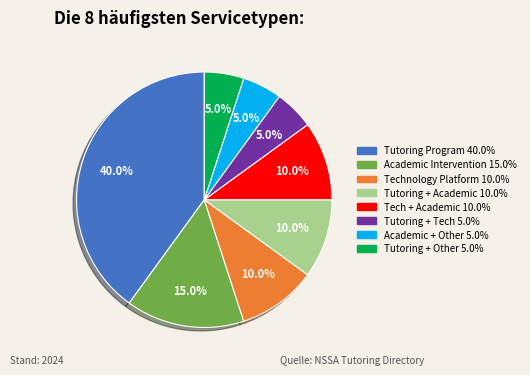

Is there any slice that represents more than half of the pie?

No